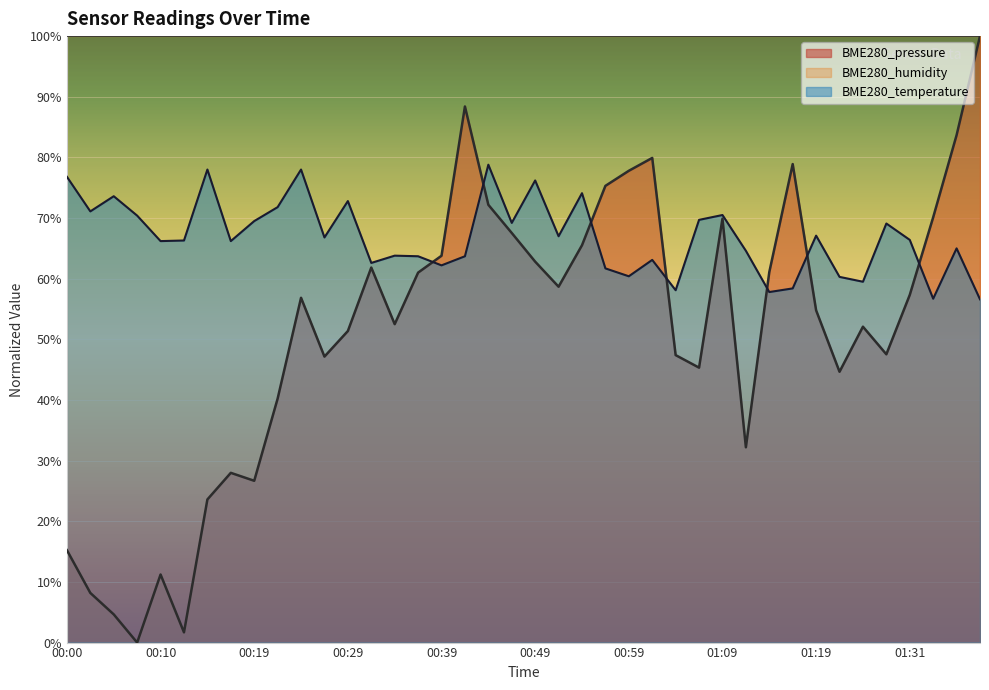

What are all the series names shown in the legend?

BME280_pressure, BME280_humidity, BME280_temperature